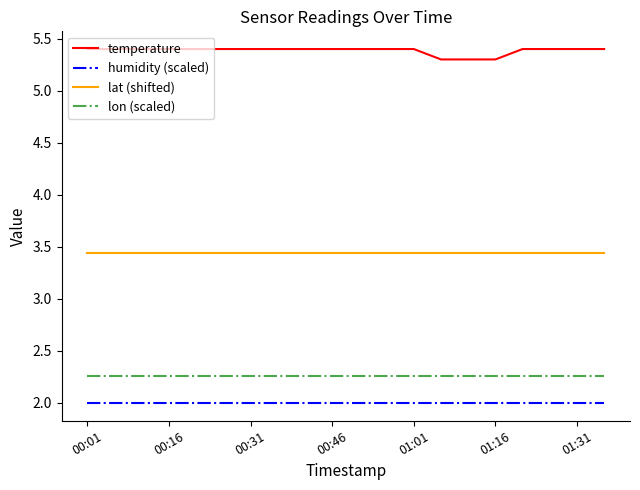

What is the sum of all lon (scaled) values?

45.2